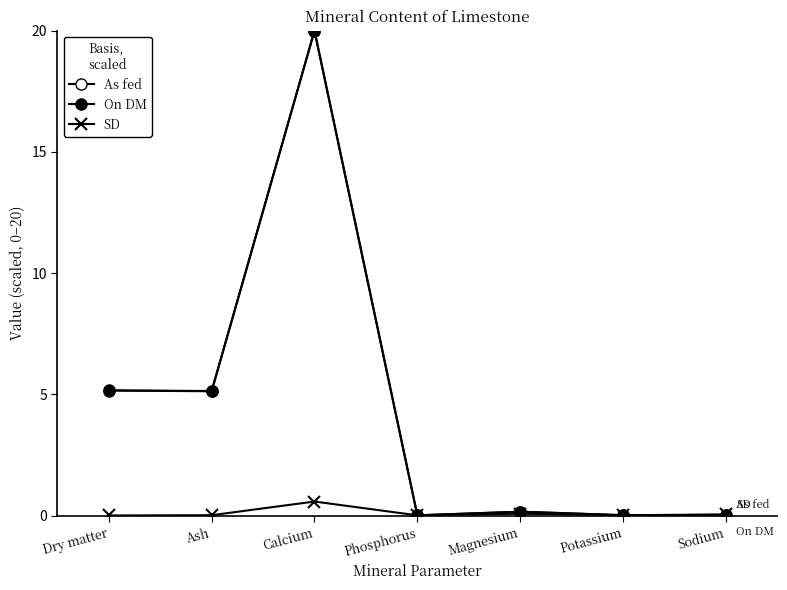

How many interior local valleys does the On DM series have?

3